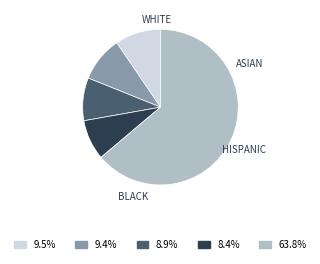

Combined, do 8.4% and 63.8% account for over 50%?

Yes